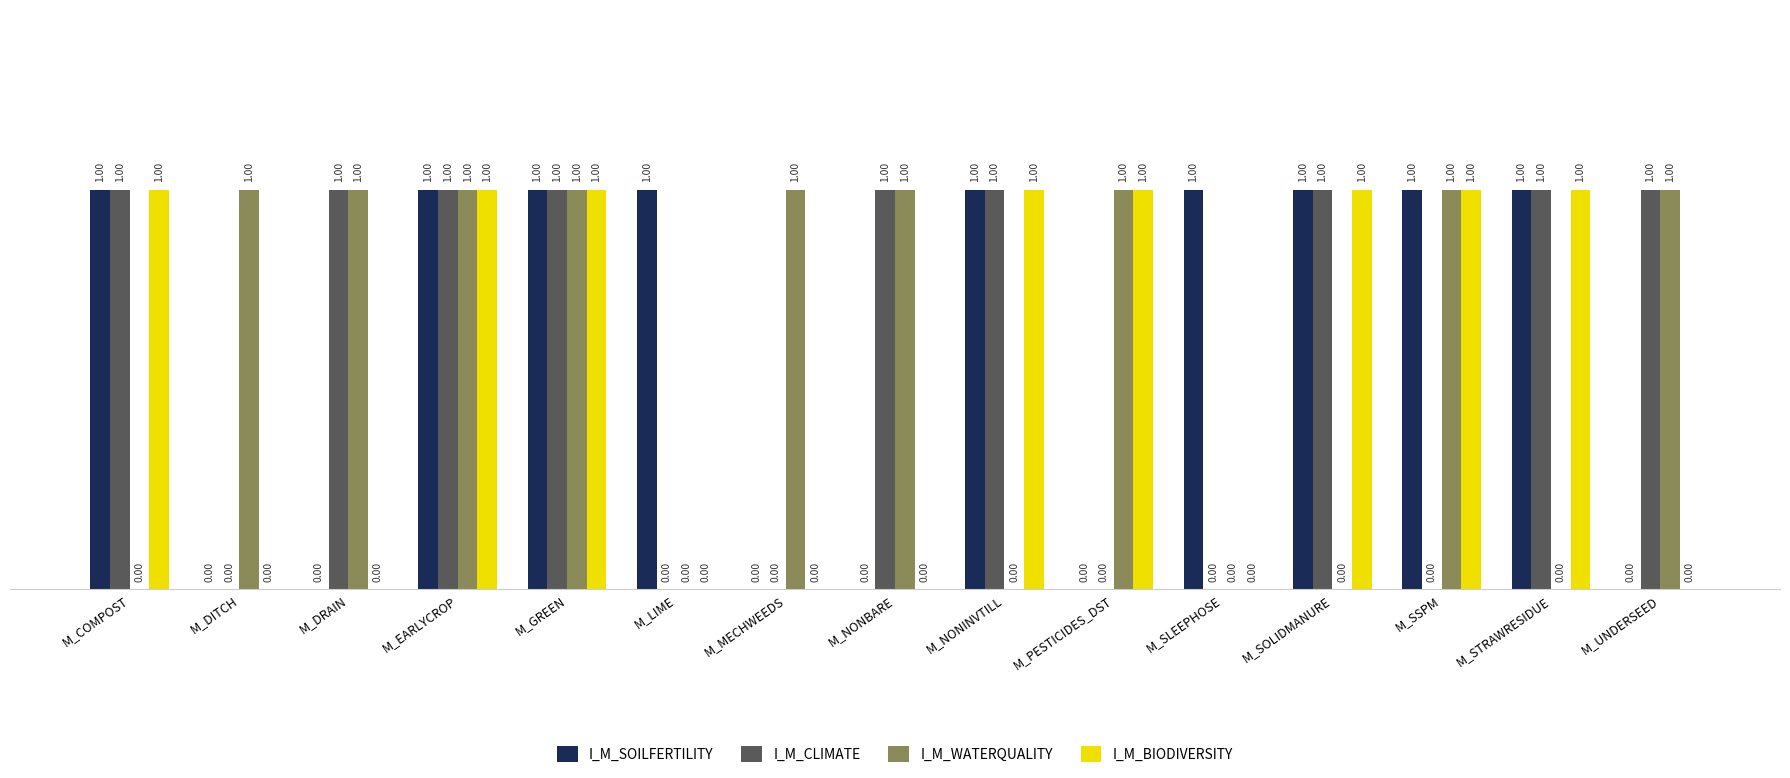

What is the total value across all series at M_SLEEPHOSE?

1